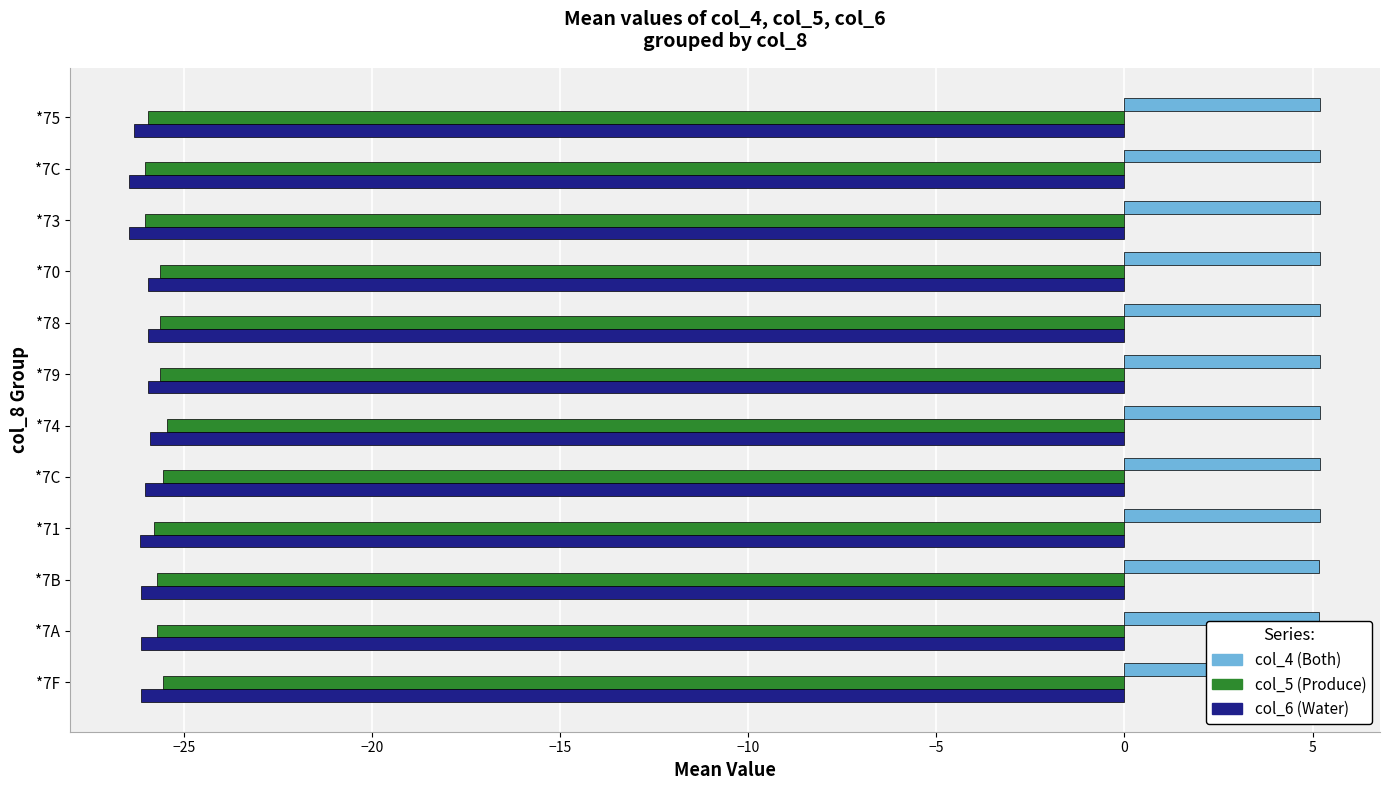

How many groups of bars are there?

12